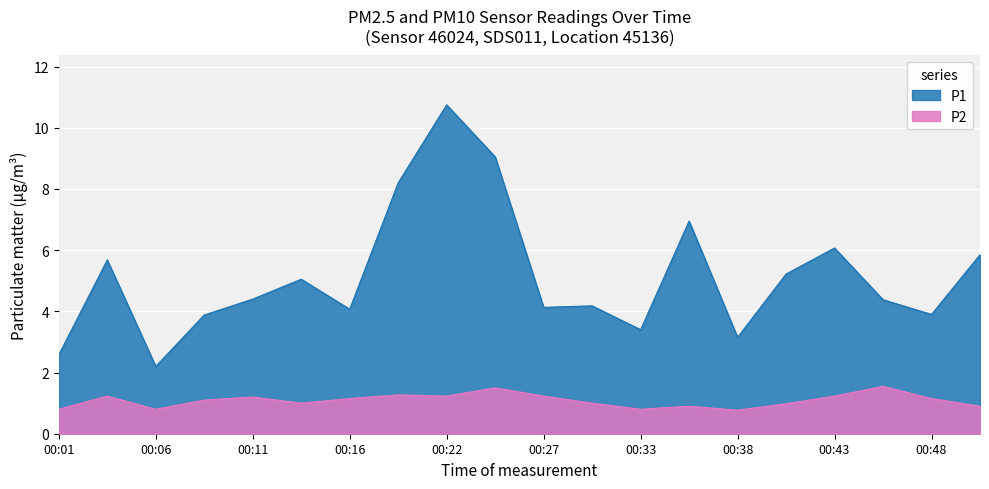

Which series has the largest range (max minus min)?

P1